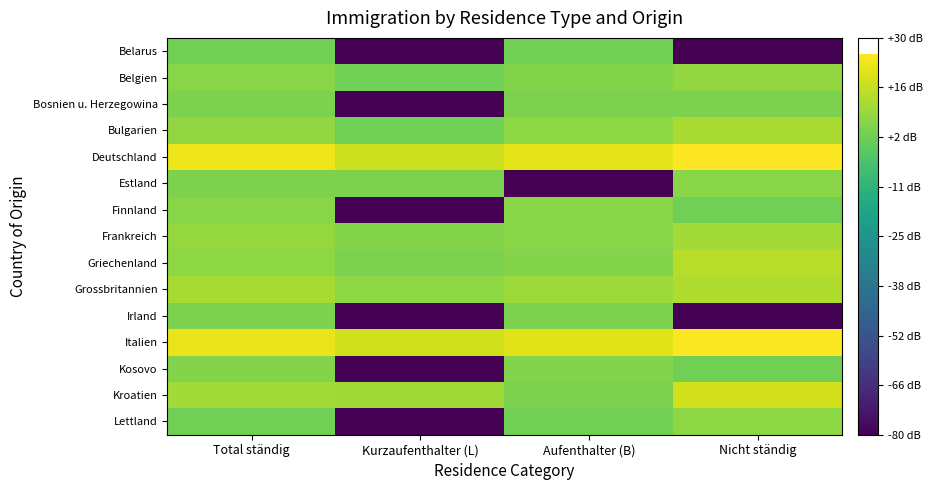

What is the difference between the highest and lowest values at Aufenthalter (B)?

101.2